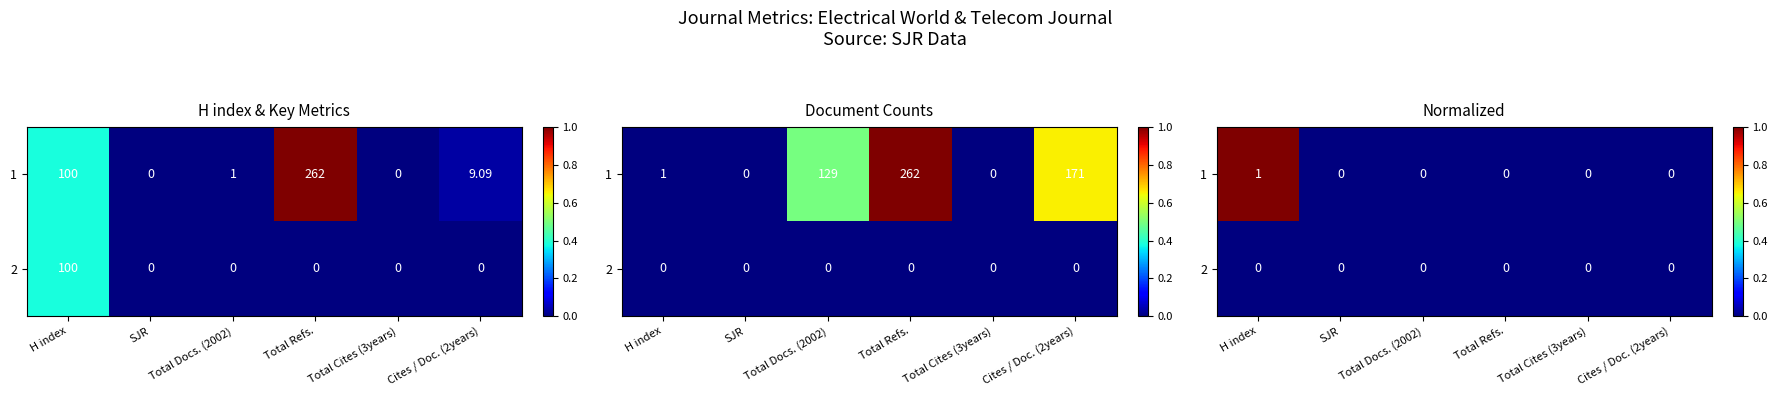

True or false: 1 has a value of -1 at SJR.

False